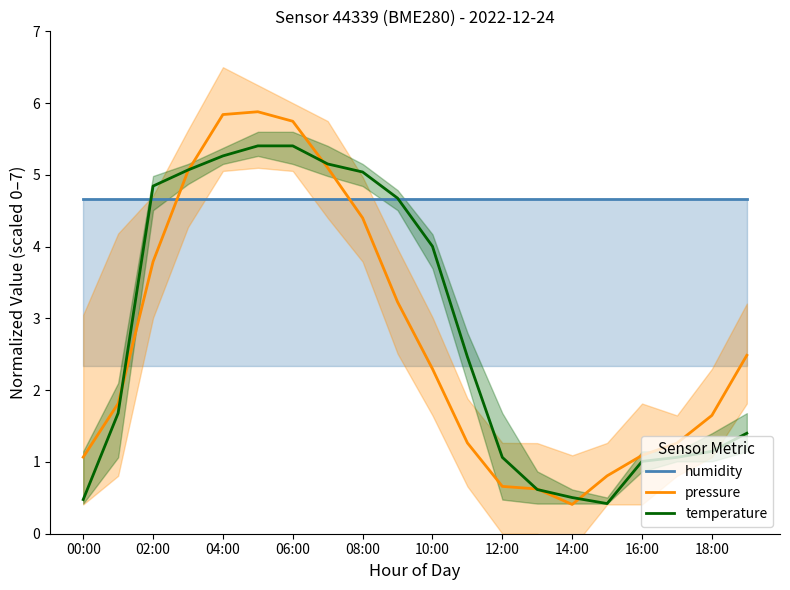

What is the maximum value for temperature?

5.4